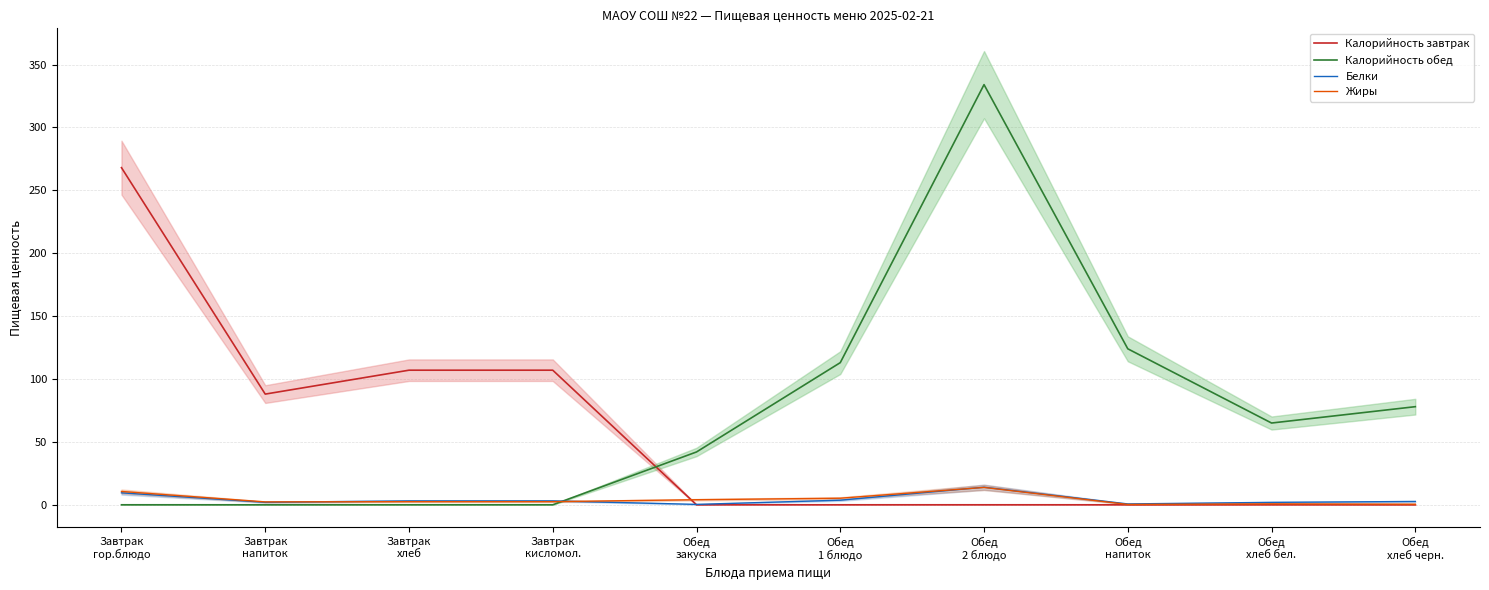

Which has a higher value, Обед
закуска or Завтрак
гор.блюдо?

Завтрак
гор.блюдо